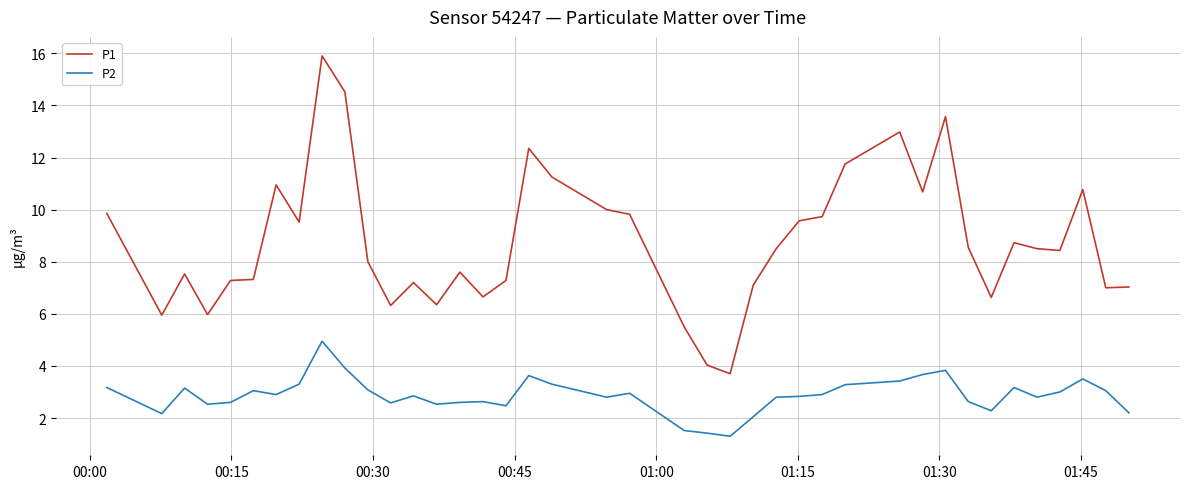

Which series has the widest spread of values?

P1